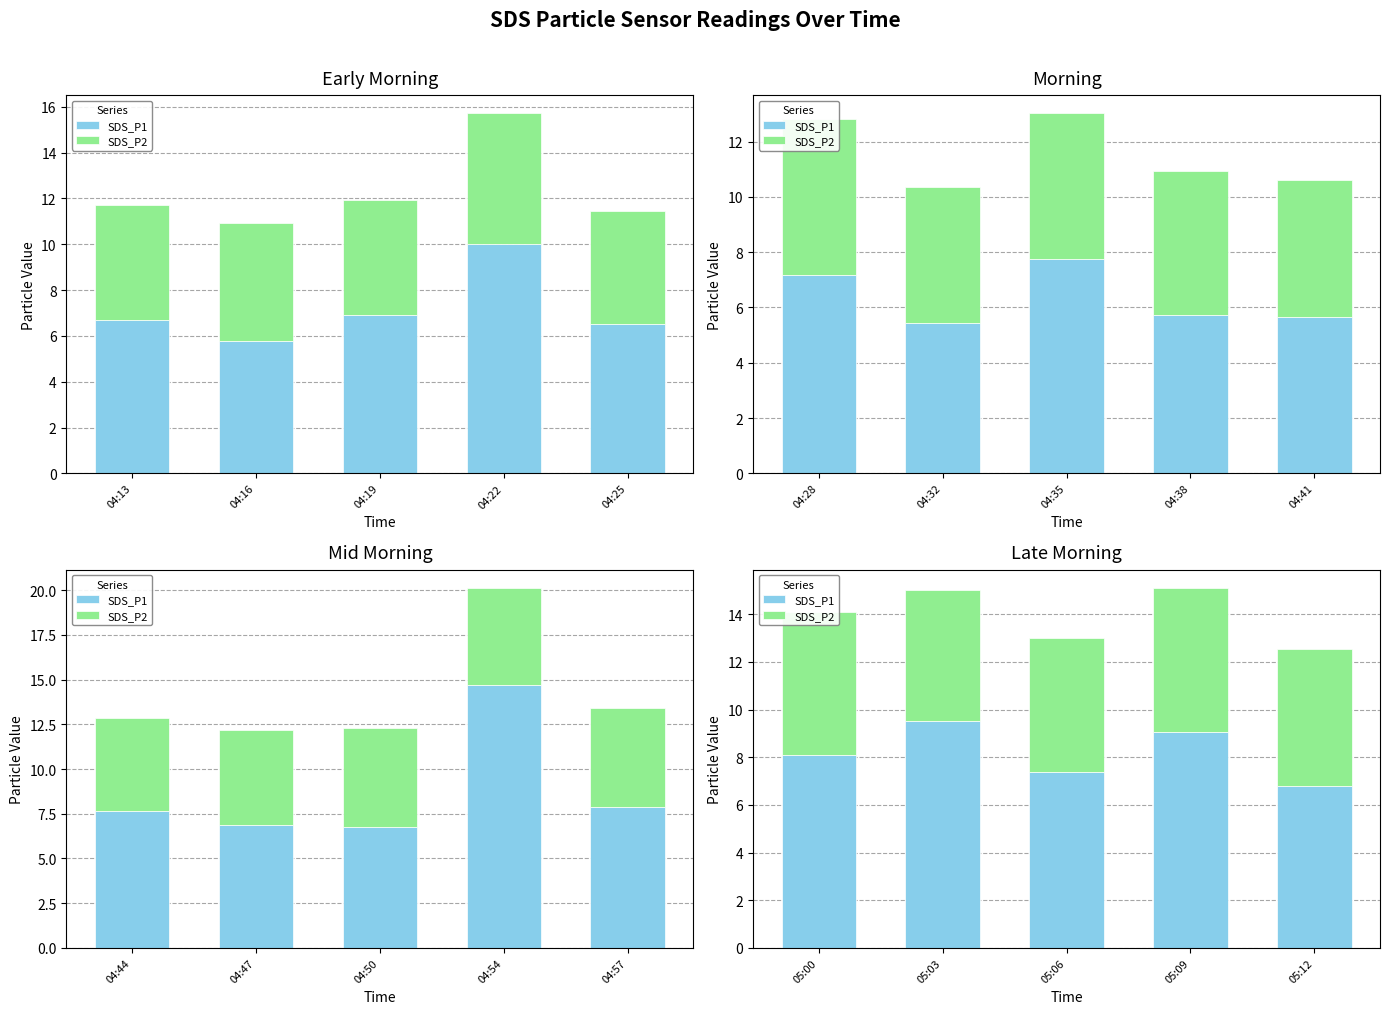

What is the value of the SDS_P2 bar at the 1st from the left?

6.0